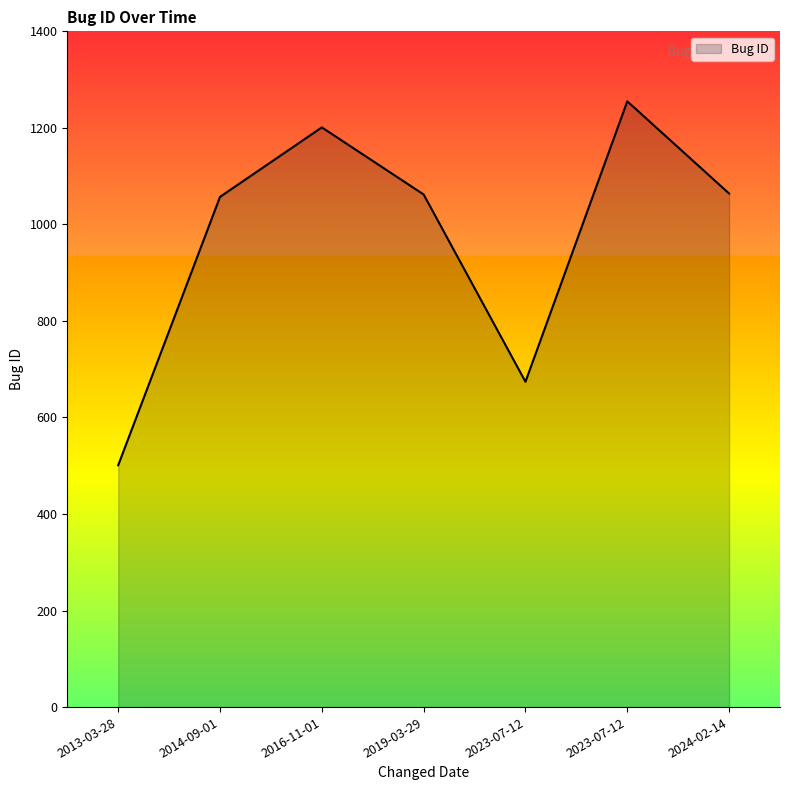

How many lines are shown in the chart?

1